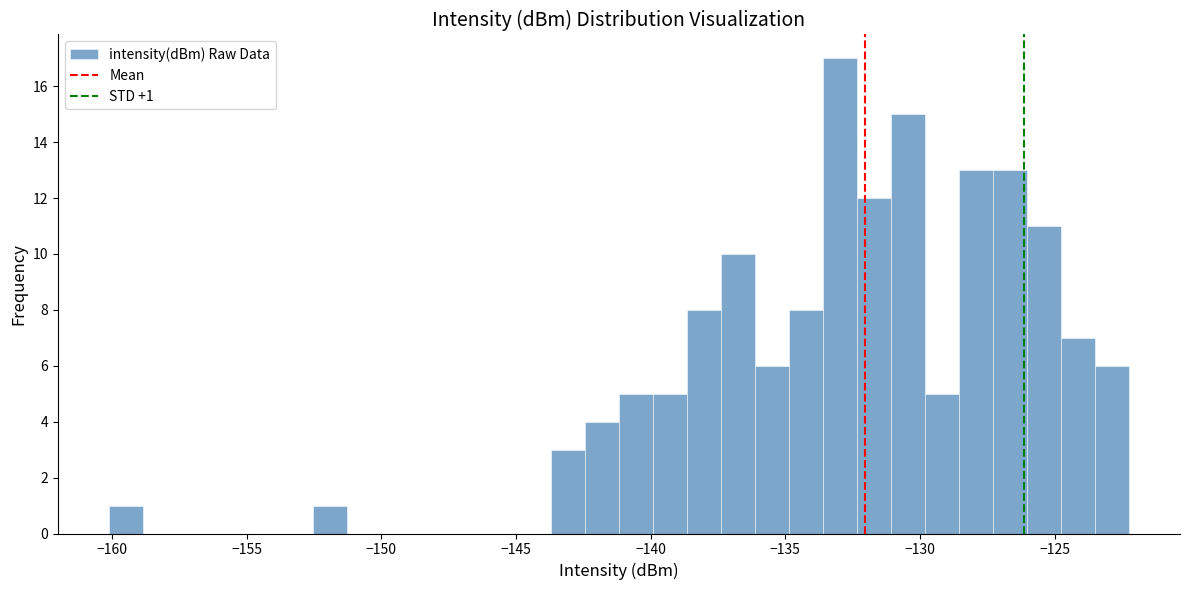

Read against the x-axis, roughly where is the centre of the tallest bar?

-133.0